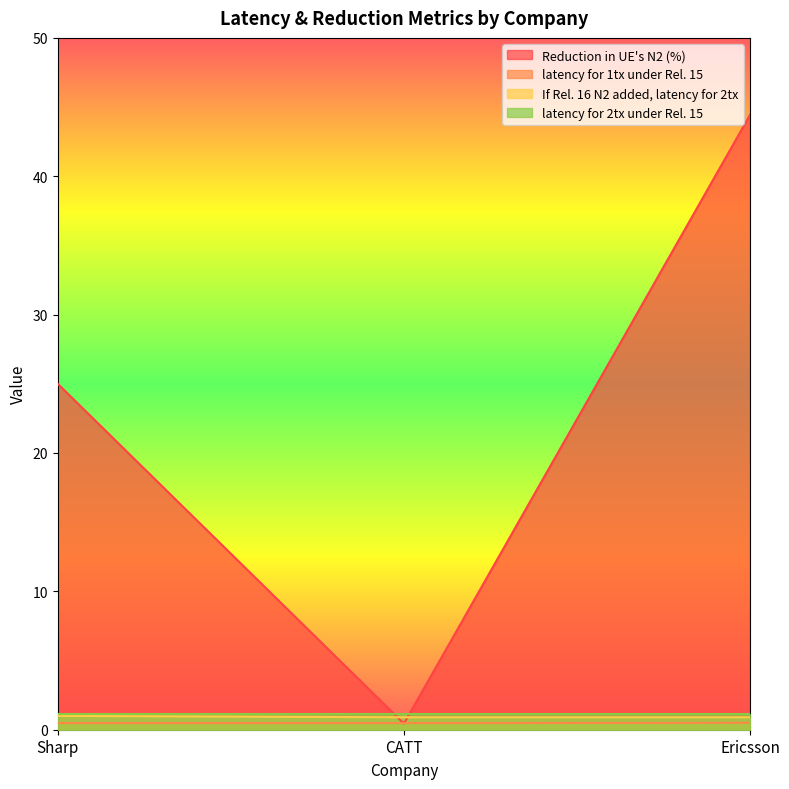

The latency for 1tx under Rel. 15 series shows 0.6 at CATT. True or false?

False